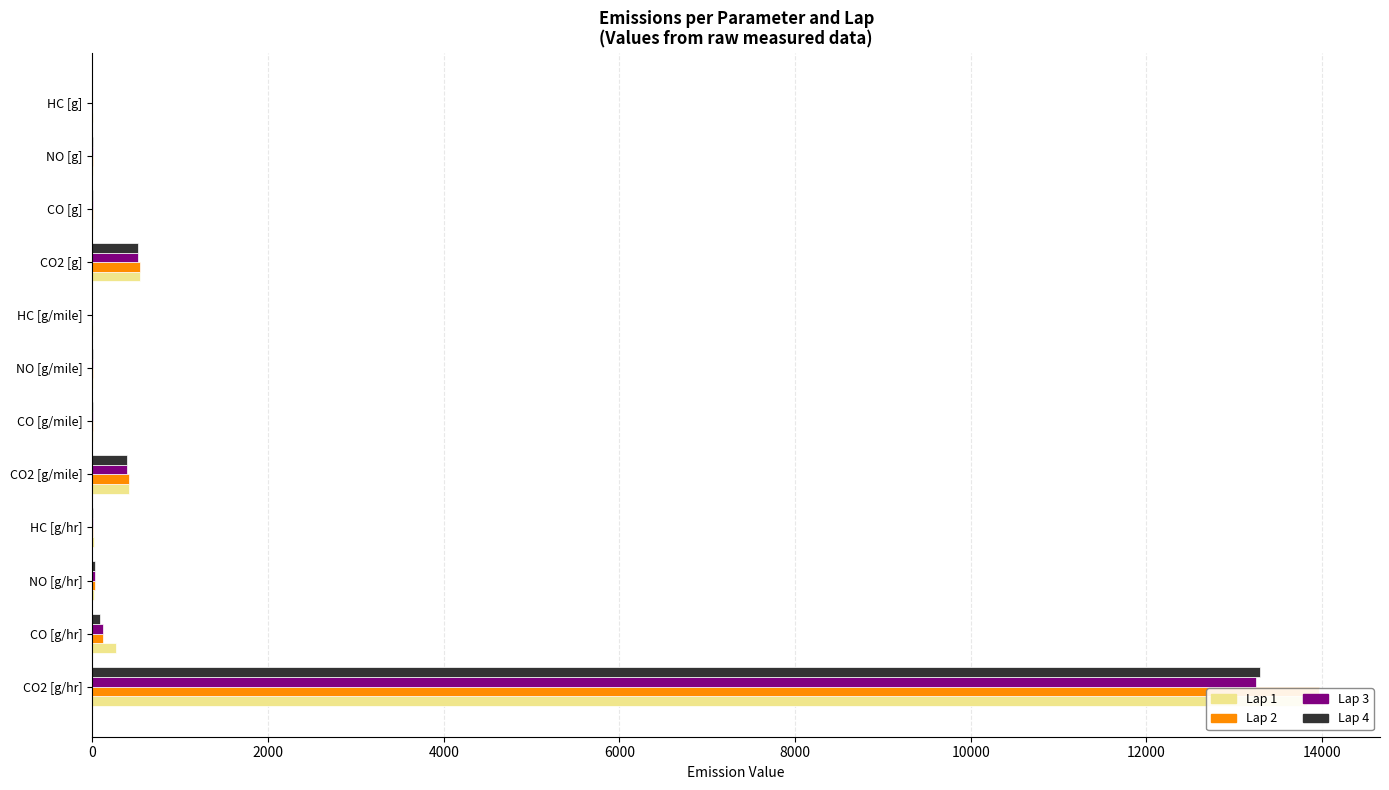

How many bars are there in total?

48